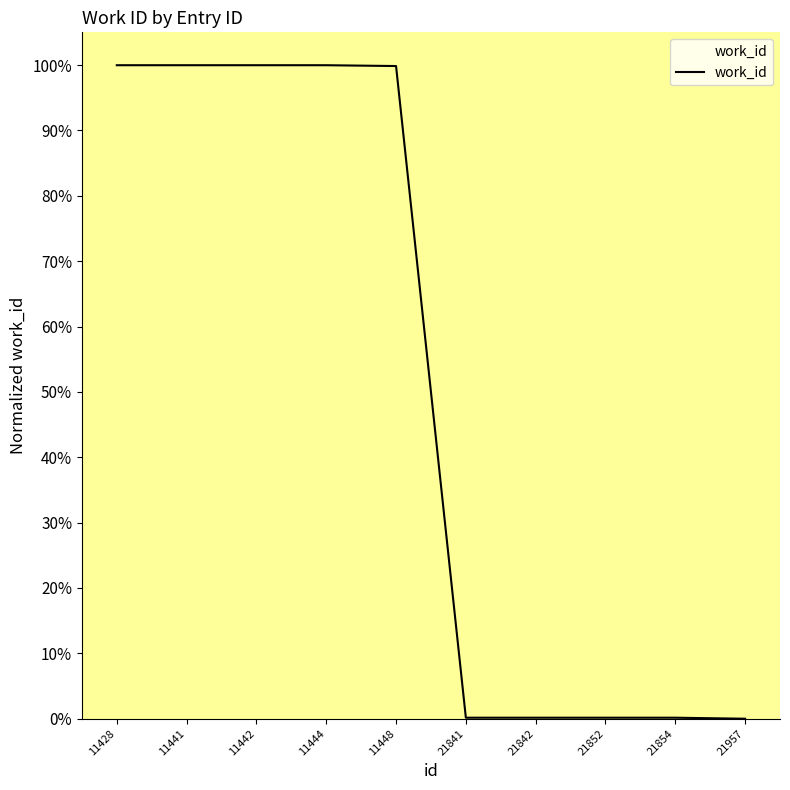

Is it true that the value at 21841 is 0.2?

True